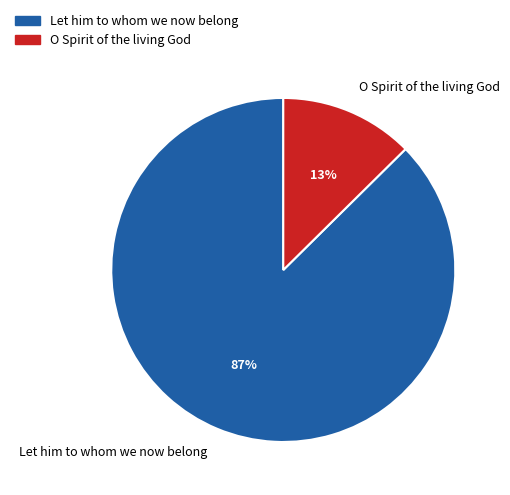

Count the number of slices in the pie.

2